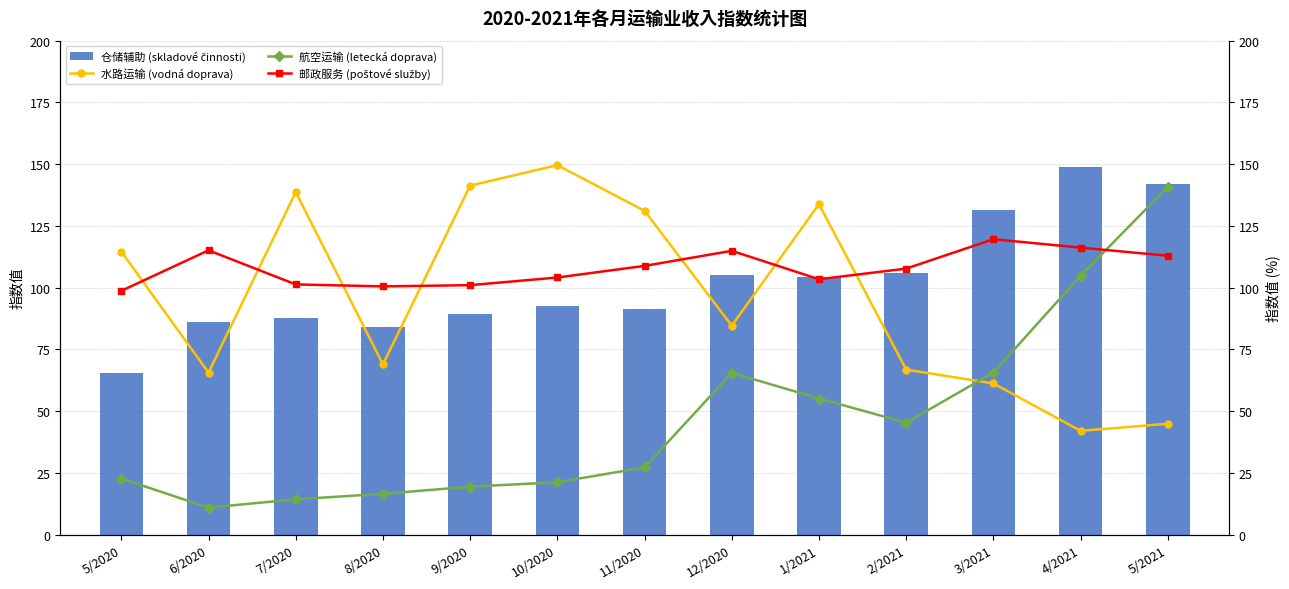

What is the value of the 水路运输 (vodná doprava) bar at the 2nd from the left?

65.6